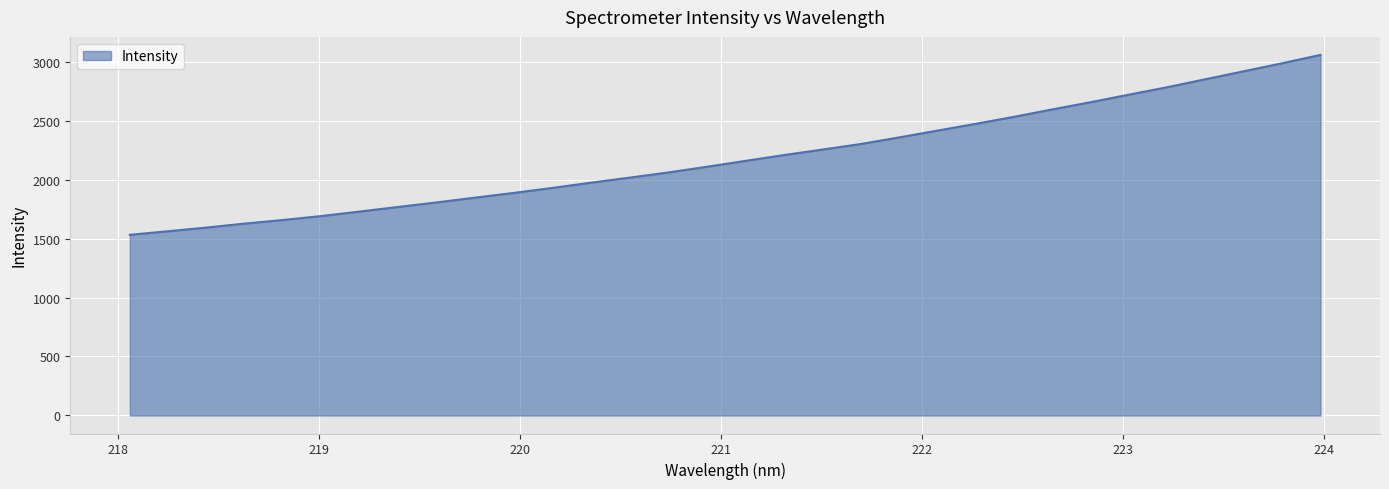

What is the difference between the maximum and minimum values?

1524.8